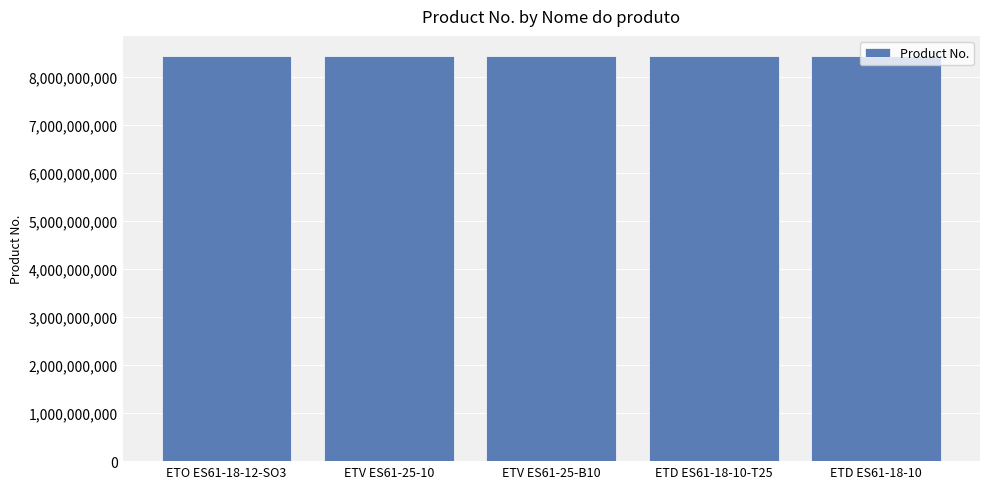

The chart shows a value of 8436026018 at ETD ES61-18-10-T25. True or false?

True